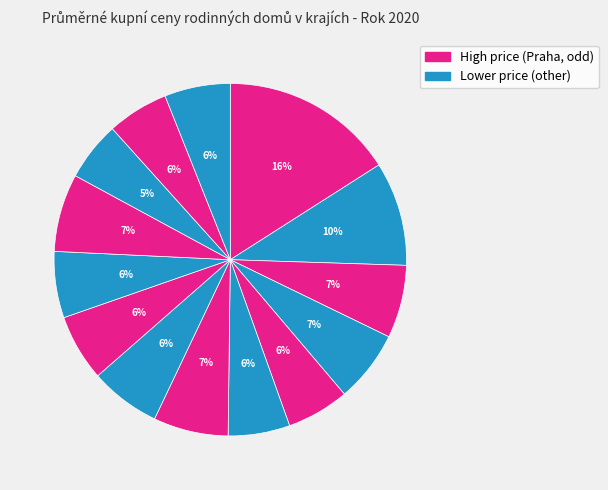

How many slices are in this pie chart?

14